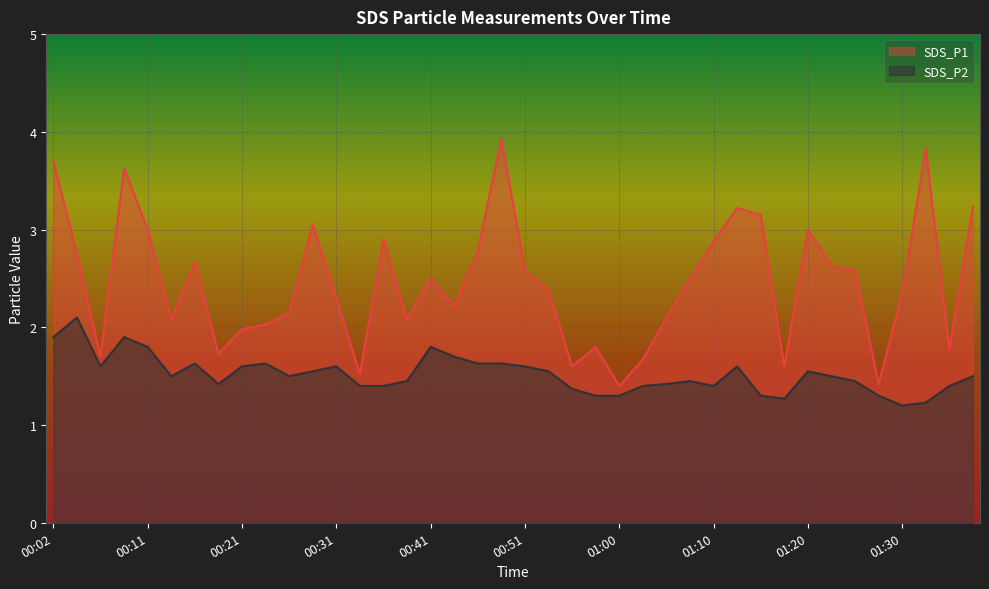

What is the approximate value of SDS_P2 at 01:05?

1.4